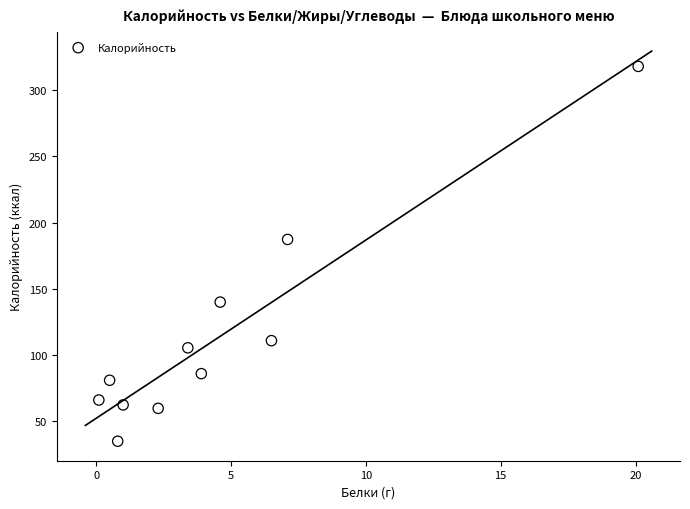

What is the range of X values (max minus min)?

20.0